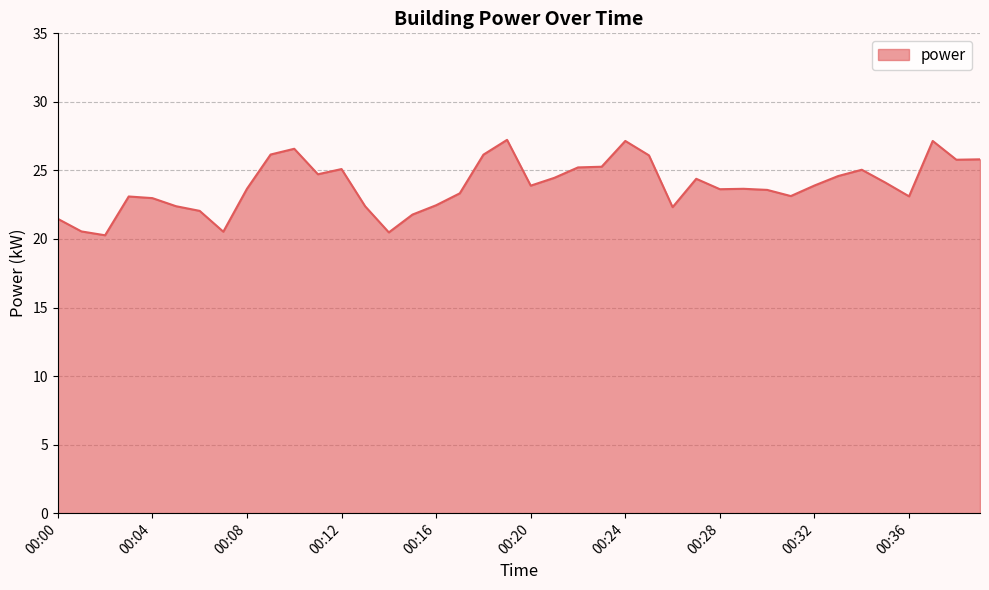

What is the difference between the maximum and minimum values?

7.0